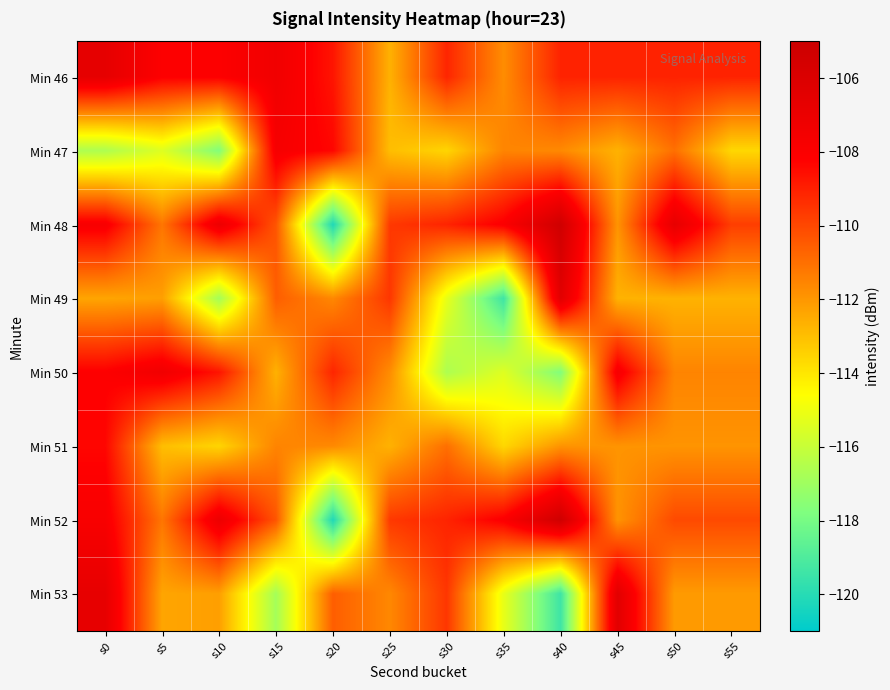

Between s35 and s15, which is larger?

s15